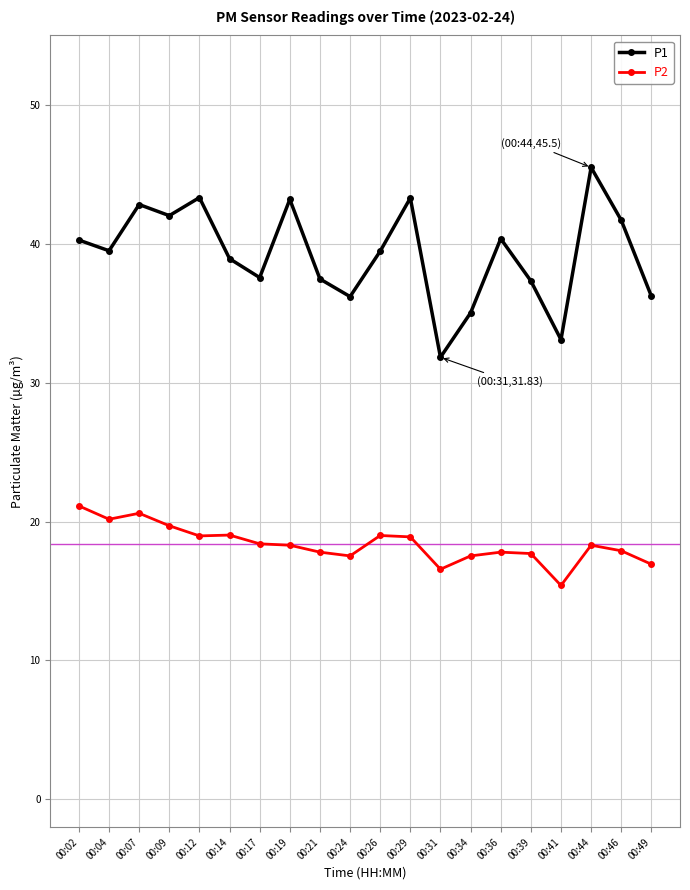

List the series in order of their overall mean, highest first.

P1, P2